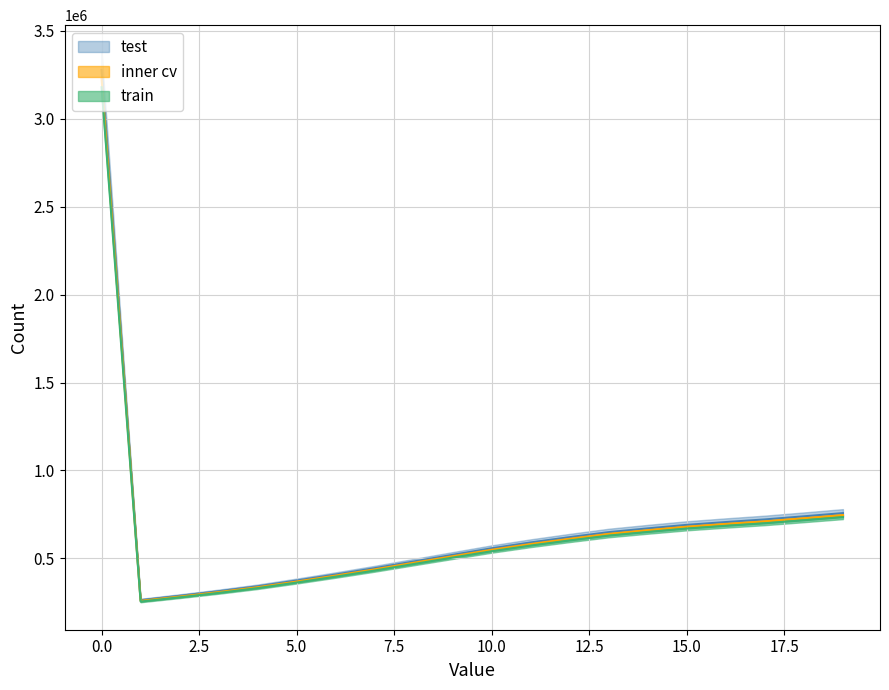

What is the difference between the second highest and second lowest values?

470187